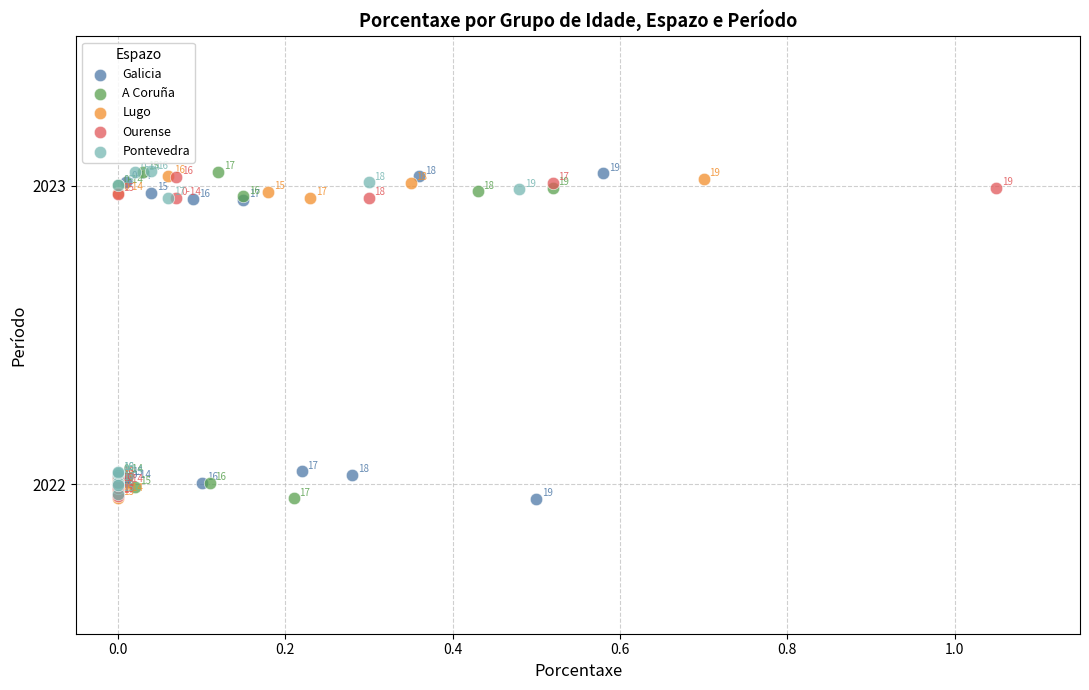

Which series has the widest spread of Y values?

A Coruña